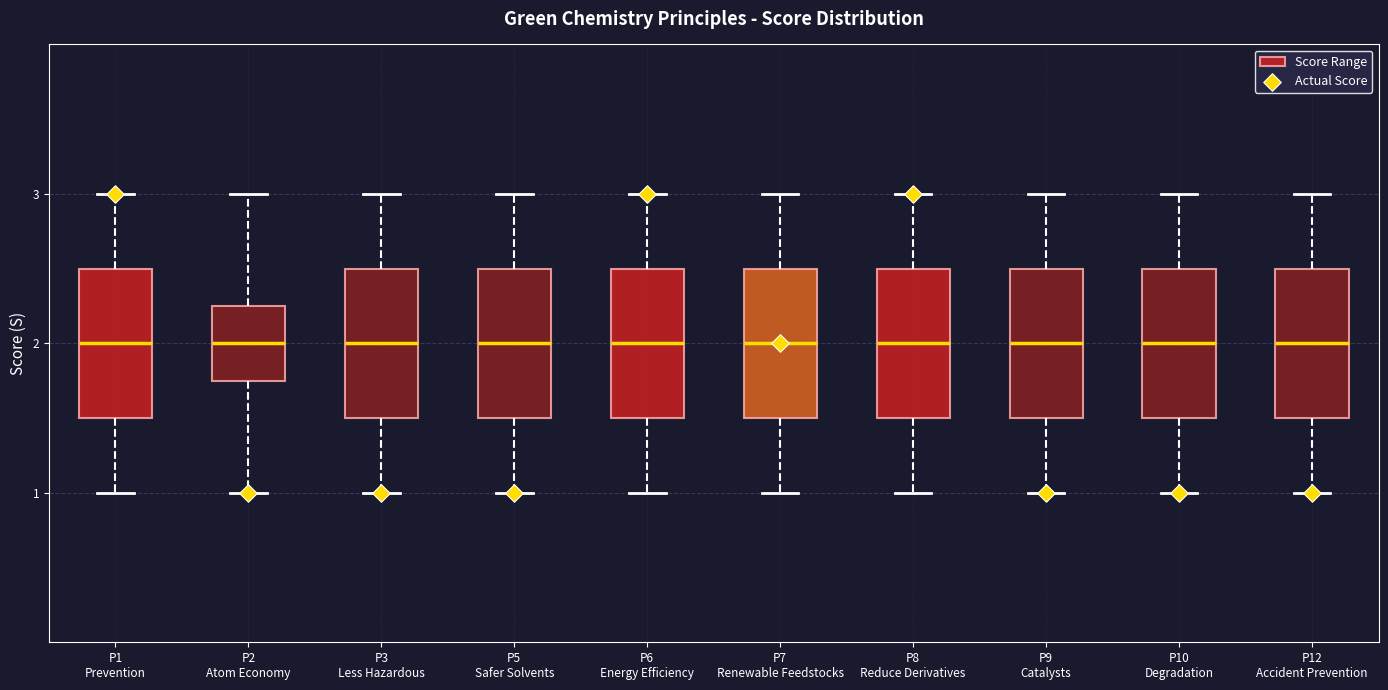

Reading left to right, transcribe this box plot: for each box, give where its median line is, the range the box spans, and where its two whiskers end, as read against the y-axis. The values are not printed on the chart, so give them approximately, as read against the axis.

P1 Prevention: median 2.0, box 1.5 to 2.5, whiskers 1.0 to 3.0
P2 Atom Economy: median 2.0, box 1.8 to 2.3, whiskers 1.0 to 3.0
P3 Less Hazardous: median 2.0, box 1.5 to 2.5, whiskers 1.0 to 3.0
P5 Safer Solvents: median 2.0, box 1.5 to 2.5, whiskers 1.0 to 3.0
P6 Energy Efficiency: median 2.0, box 1.5 to 2.5, whiskers 1.0 to 3.0
P7 Renewable Feedstocks: median 2.0, box 1.5 to 2.5, whiskers 1.0 to 3.0
P8 Reduce Derivatives: median 2.0, box 1.5 to 2.5, whiskers 1.0 to 3.0
P9 Catalysts: median 2.0, box 1.5 to 2.5, whiskers 1.0 to 3.0
P10 Degradation: median 2.0, box 1.5 to 2.5, whiskers 1.0 to 3.0
P12 Accident Prevention: median 2.0, box 1.5 to 2.5, whiskers 1.0 to 3.0